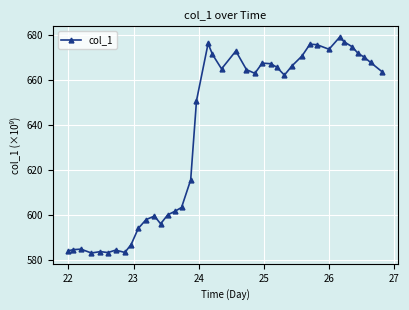

What is the smallest value displayed?

583.1